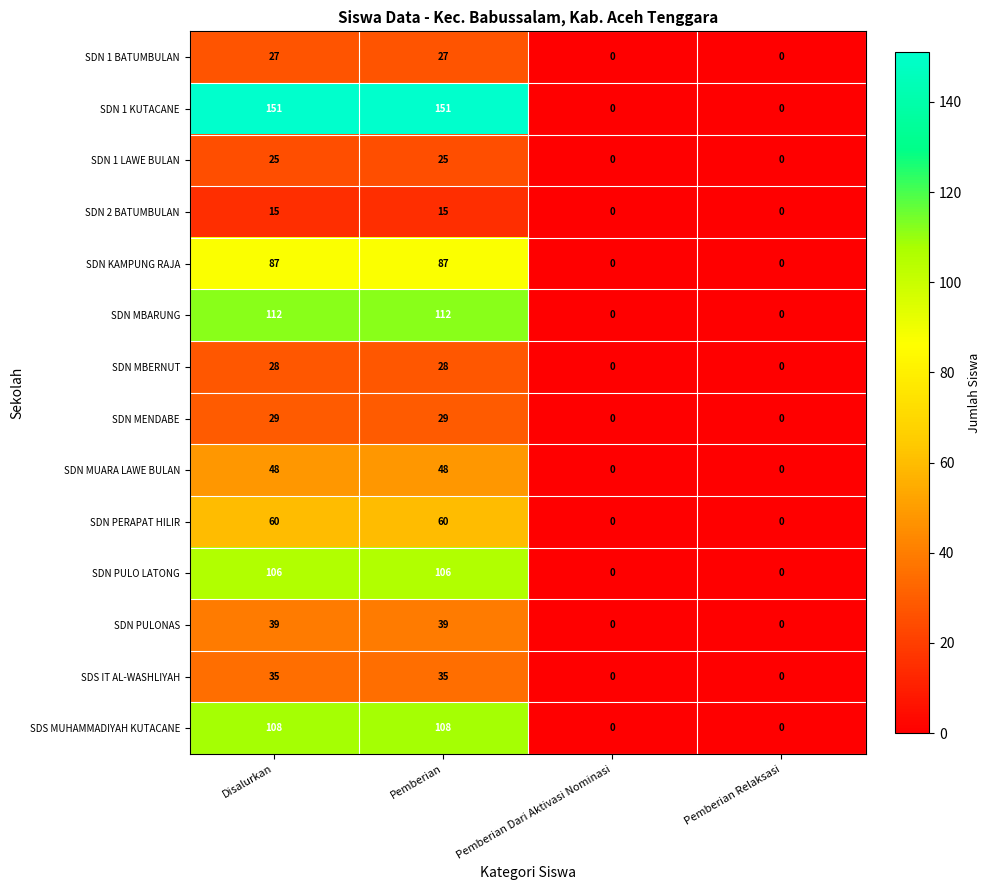

At Pemberian, list the series in order from largest to smallest.

SDN 1 KUTACANE, SDN MBARUNG, SDS MUHAMMADIYAH KUTACANE, SDN PULO LATONG, SDN KAMPUNG RAJA, SDN PERAPAT HILIR, SDN MUARA LAWE BULAN, SDN PULONAS, SDS IT AL-WASHLIYAH, SDN MENDABE, SDN MBERNUT, SDN 1 BATUMBULAN, SDN 1 LAWE BULAN, SDN 2 BATUMBULAN